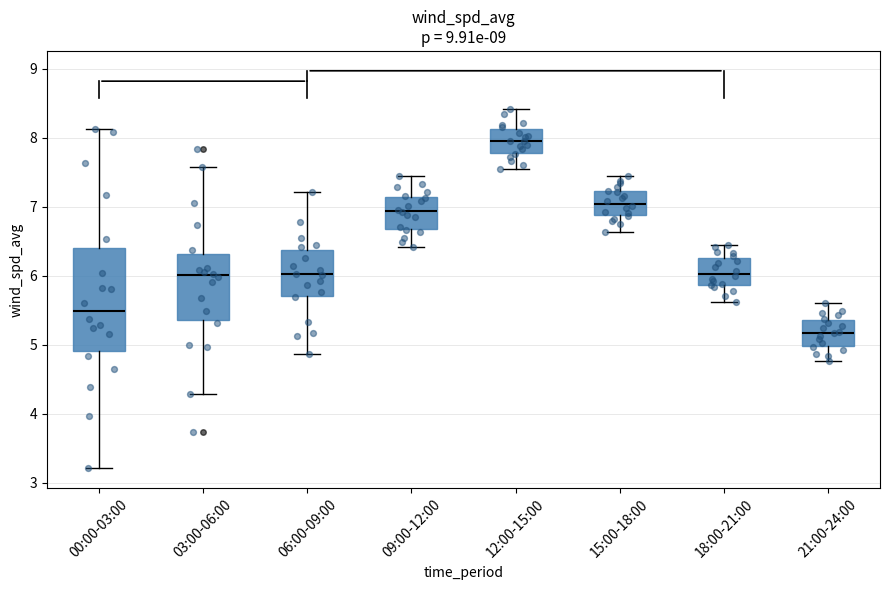

Which box's median line is the highest?

12:00-15:00